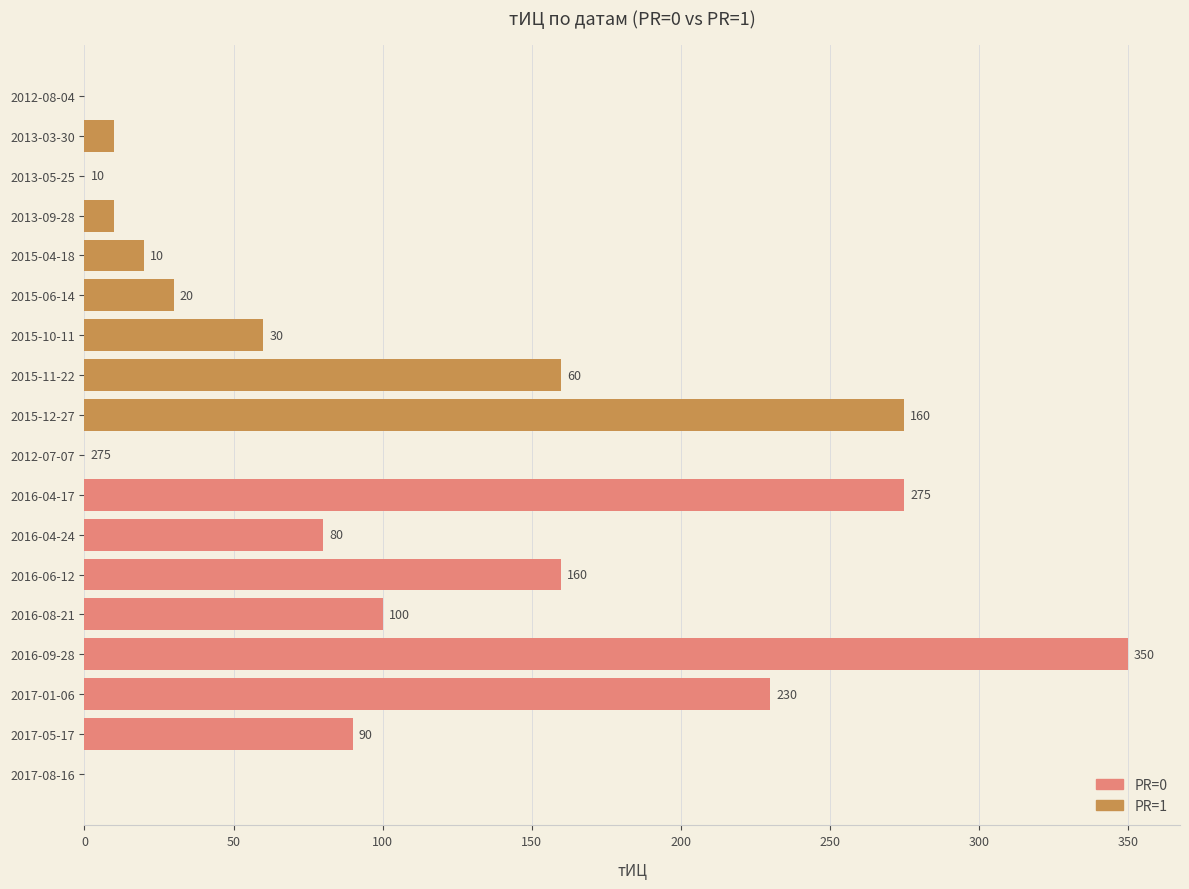

What are all the series names shown in the legend?

PR=0, PR=1